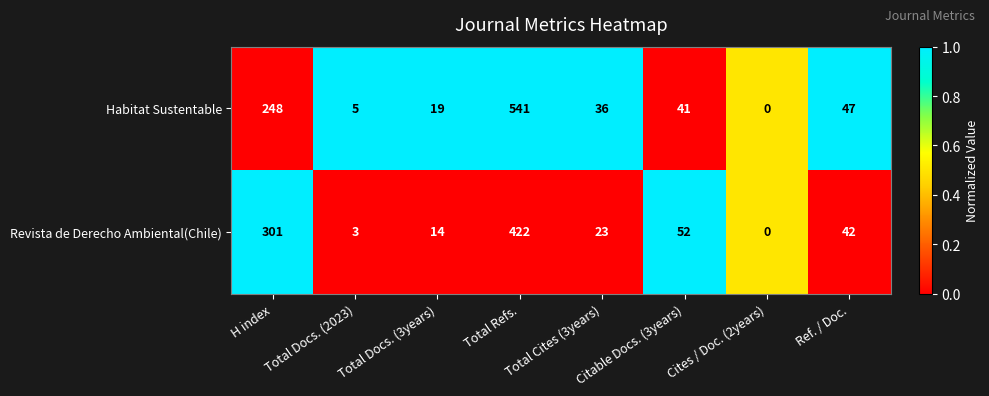

Rank the series by their average value, from lowest to highest.

Revista de Derecho Ambiental(Chile), Habitat Sustentable